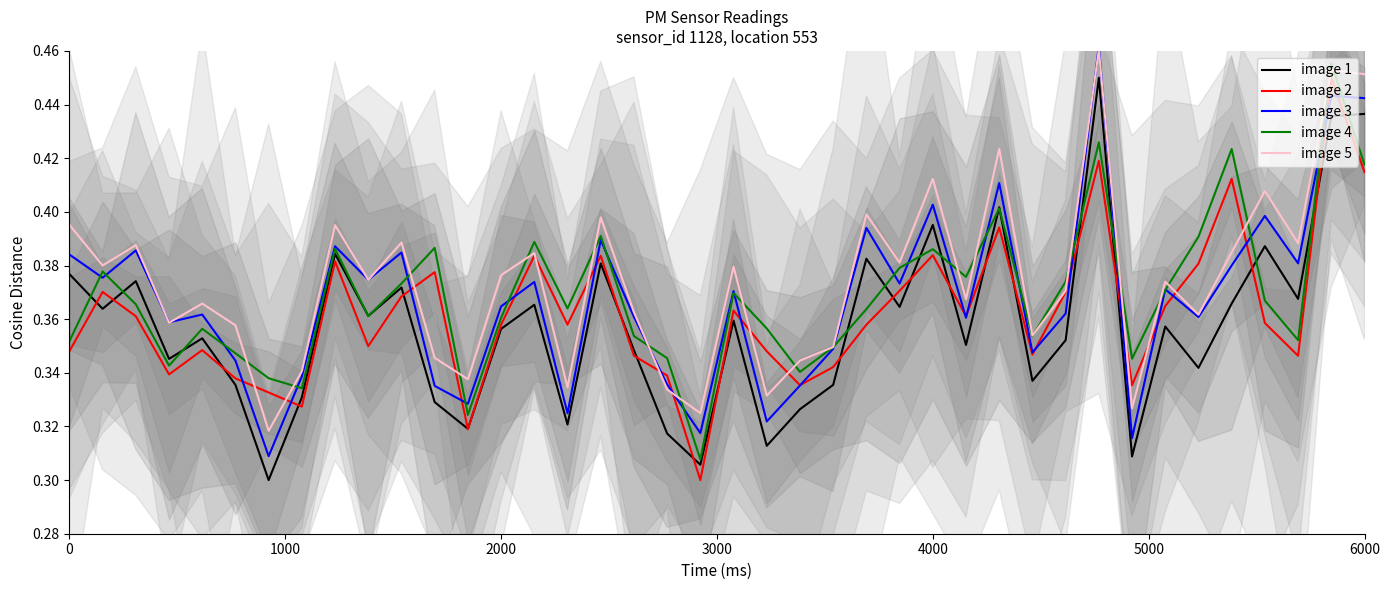

True or false: image 3 and image 2 cross at least once.

True